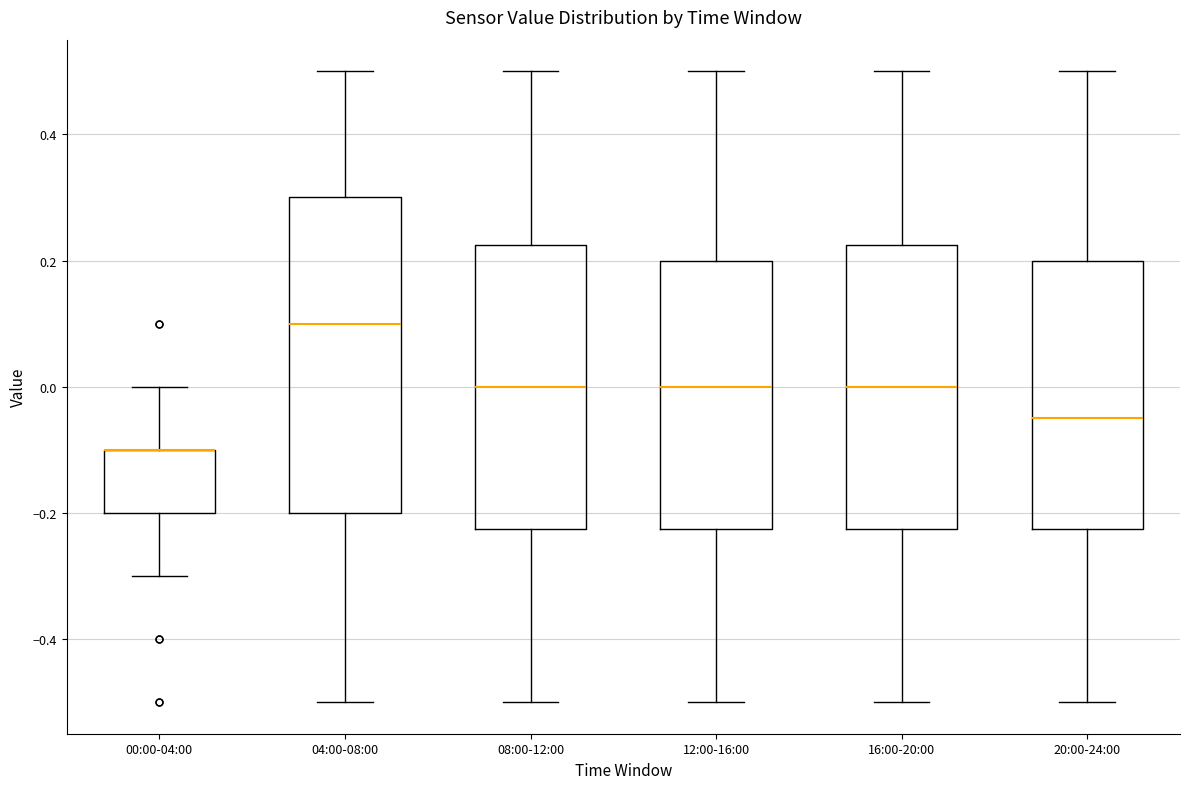

Reading left to right, transcribe this box plot: for each box, give where its median line is, the range the box spans, and where its two whiskers end, as read against the y-axis. The values are not printed on the chart, so give them approximately, as read against the axis.

00:00-04:00: median -0.10 (drawn on the box's upper edge), box -0.20 to -0.10, whiskers -0.30 to 0.00
04:00-08:00: median 0.10, box -0.20 to 0.30, whiskers -0.50 to 0.50
08:00-12:00: median 0.00, box -0.22 to 0.22, whiskers -0.50 to 0.50
12:00-16:00: median 0.00, box -0.22 to 0.20, whiskers -0.50 to 0.50
16:00-20:00: median 0.00, box -0.22 to 0.22, whiskers -0.50 to 0.50
20:00-24:00: median -0.04, box -0.22 to 0.20, whiskers -0.50 to 0.50